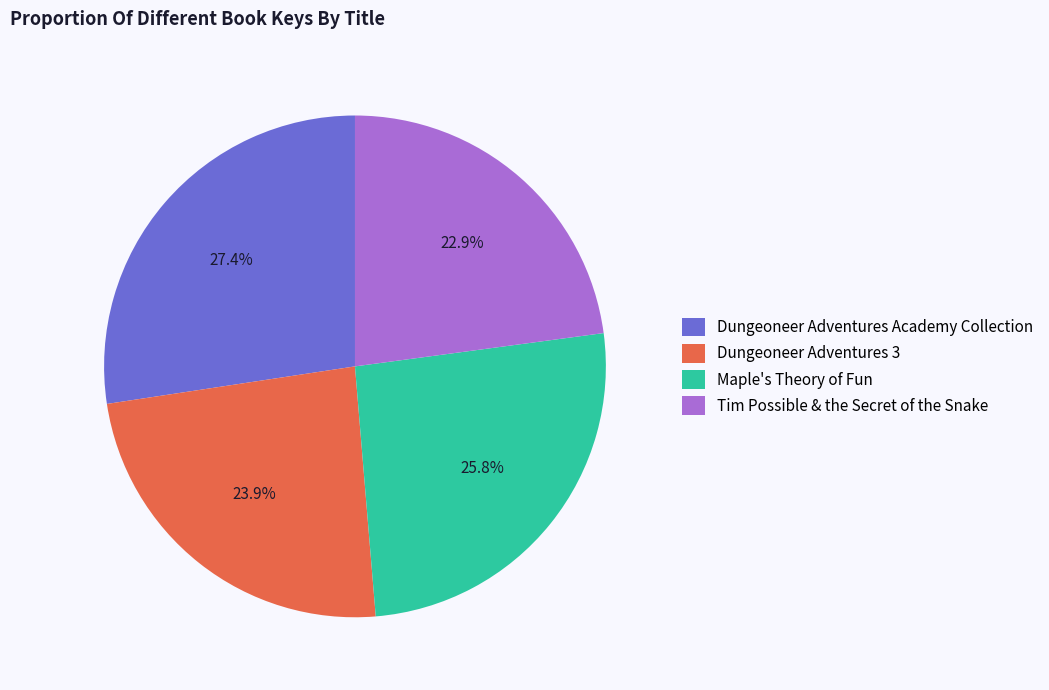

Which slice is the smallest?

Tim Possible & the Secret of the Snake